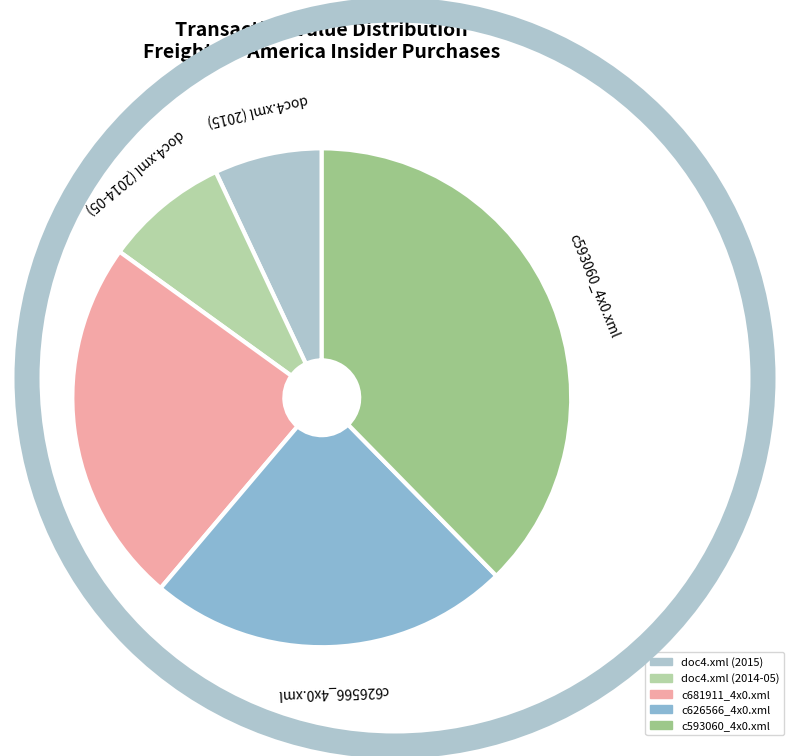

Which slice is the smallest?

doc4.xml (2015)